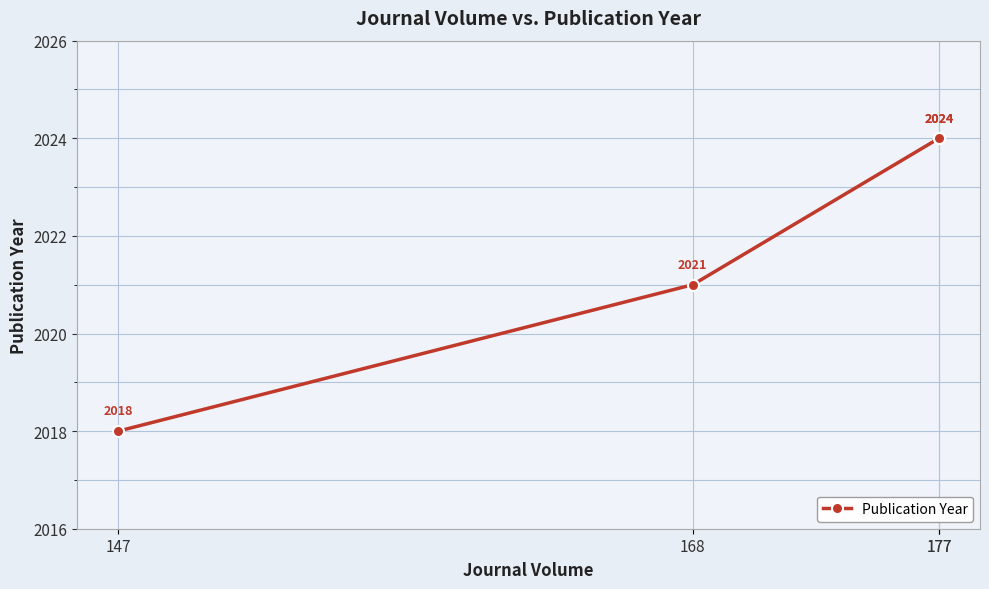

What is the smallest value displayed?

2018